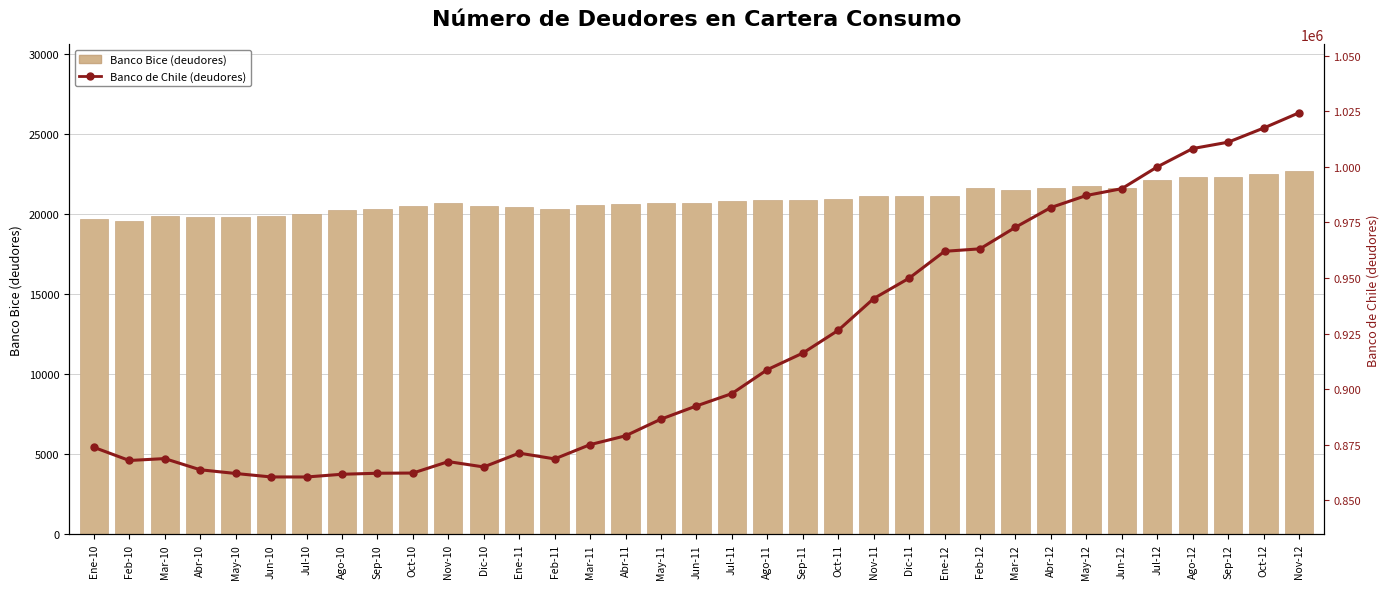

Is it true that Banco de Chile (deudores) equals 1348773 at Ago-11?

False